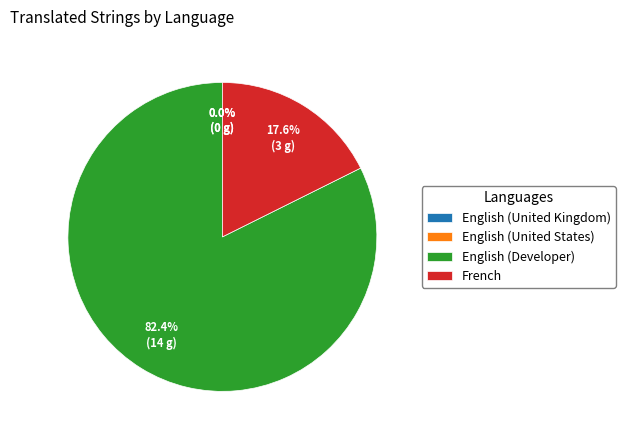

Rank the categories by value from highest to lowest.

English (Developer), French, English (United Kingdom), English (United States)